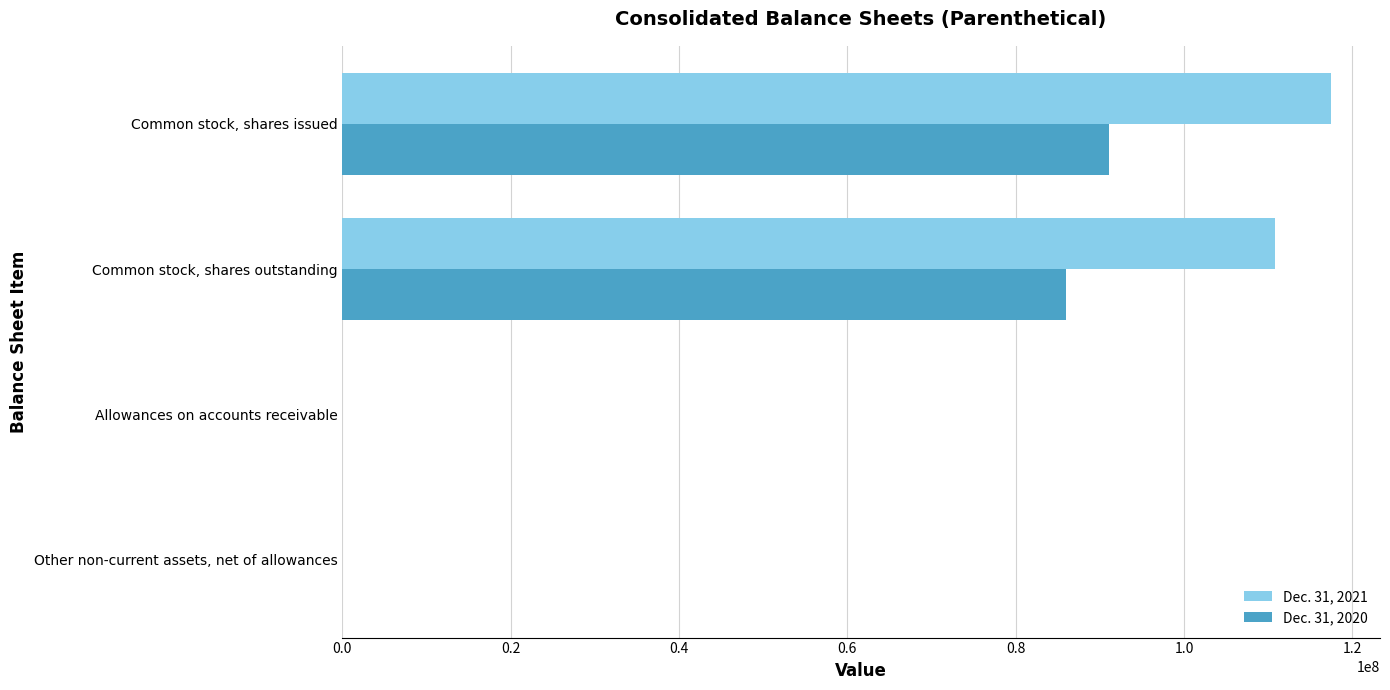

Is it true that Dec. 31, 2020 equals 85990499 at Common stock, shares outstanding?

True